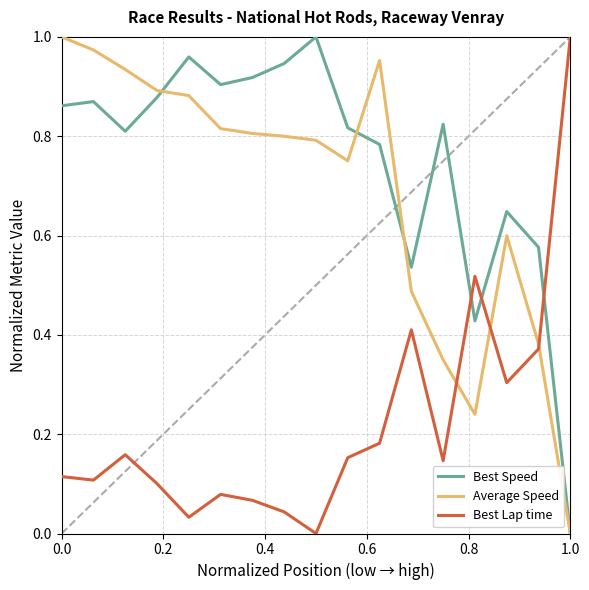

True or false: Average Speed and Best Speed cross at least once.

True